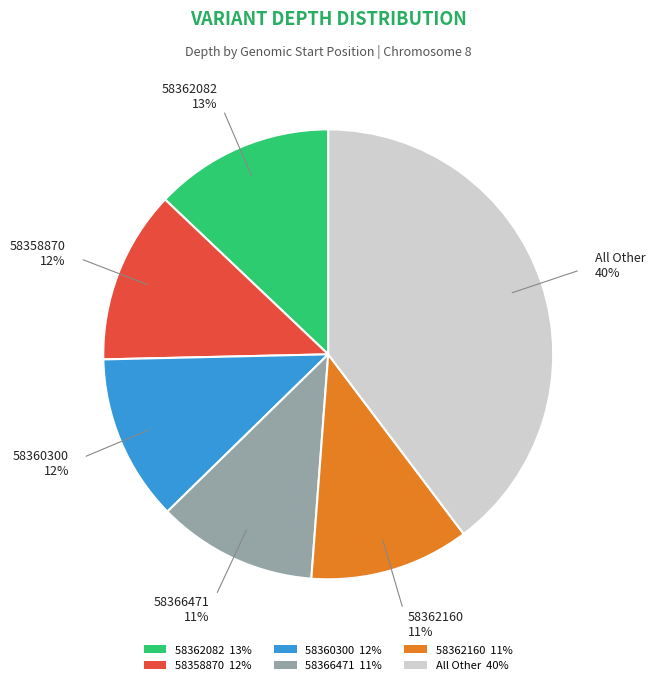

To the nearest percent, what is the average slice percentage?

17%